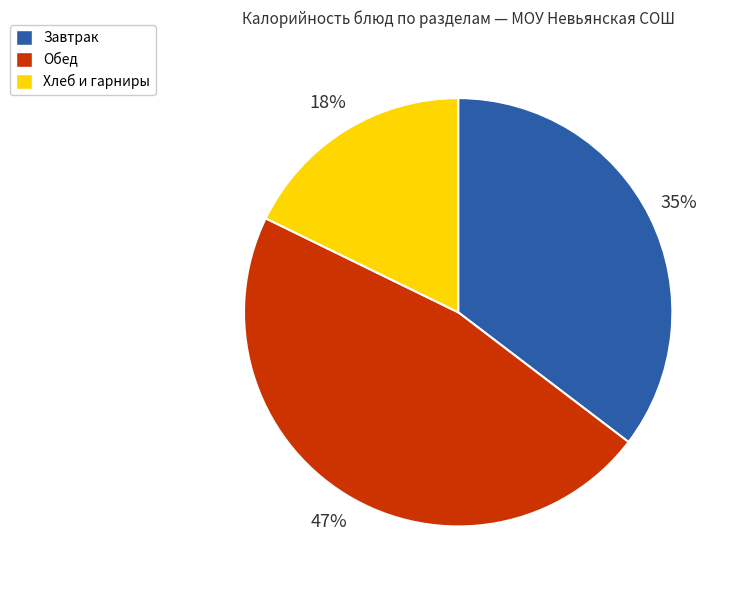

Is there any slice that represents more than half of the pie?

No